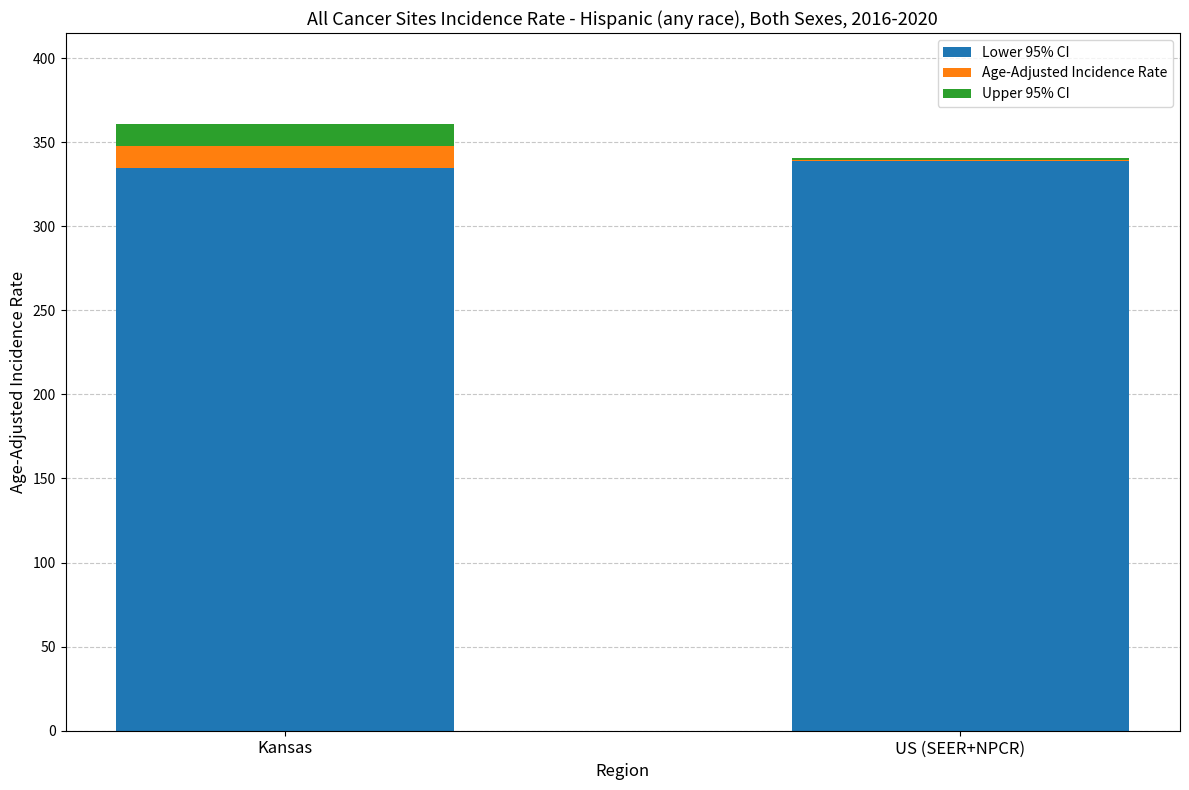

What is the total value across all series at Kansas?

360.8